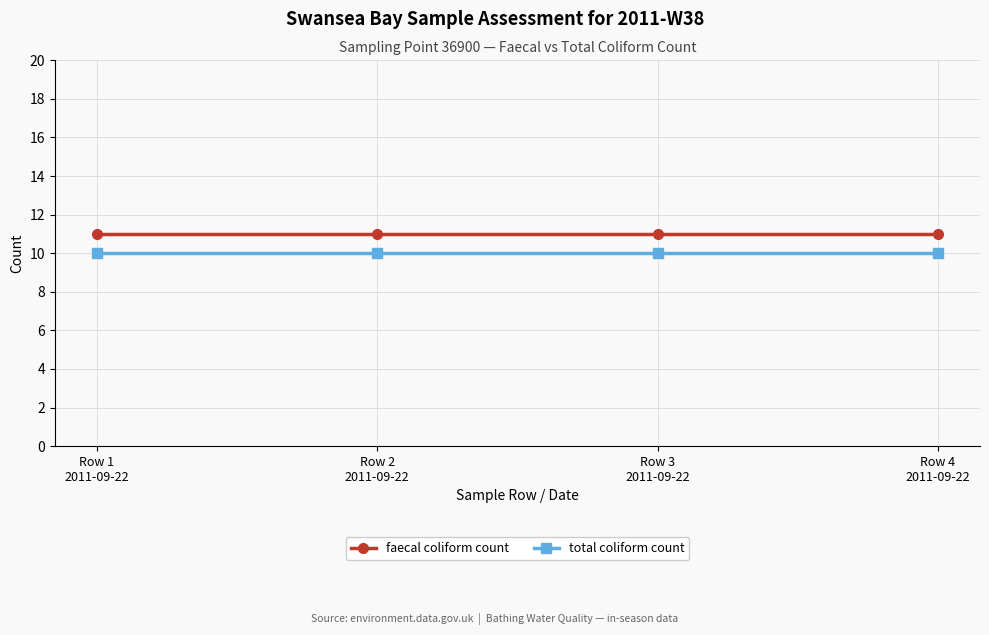

Rank the series by their average value, from lowest to highest.

total coliform count, faecal coliform count